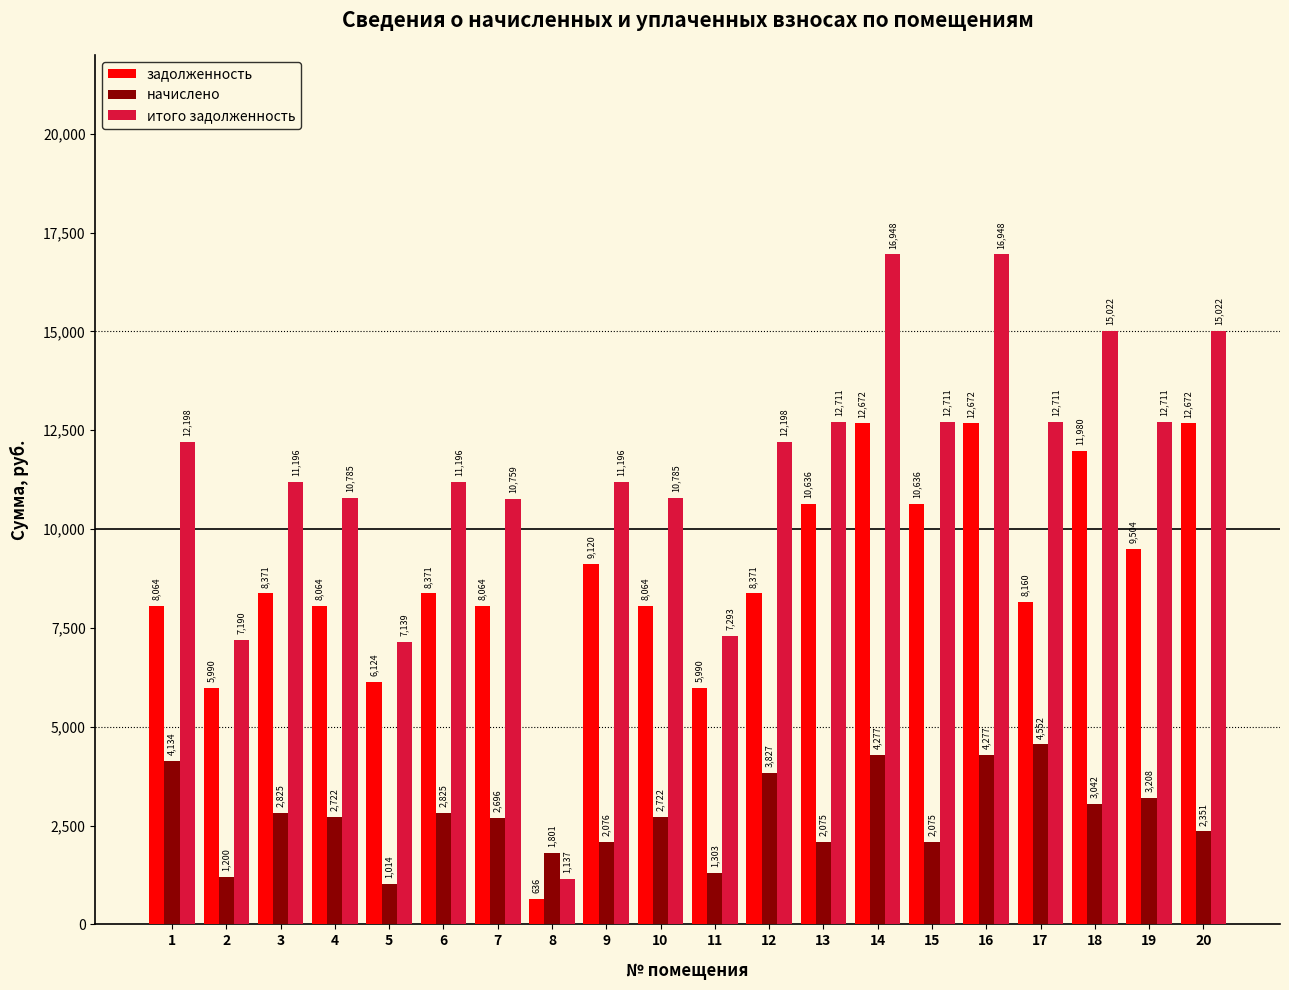

List the series in order of their peak value, highest first.

итого задолженность, задолженность, начислено